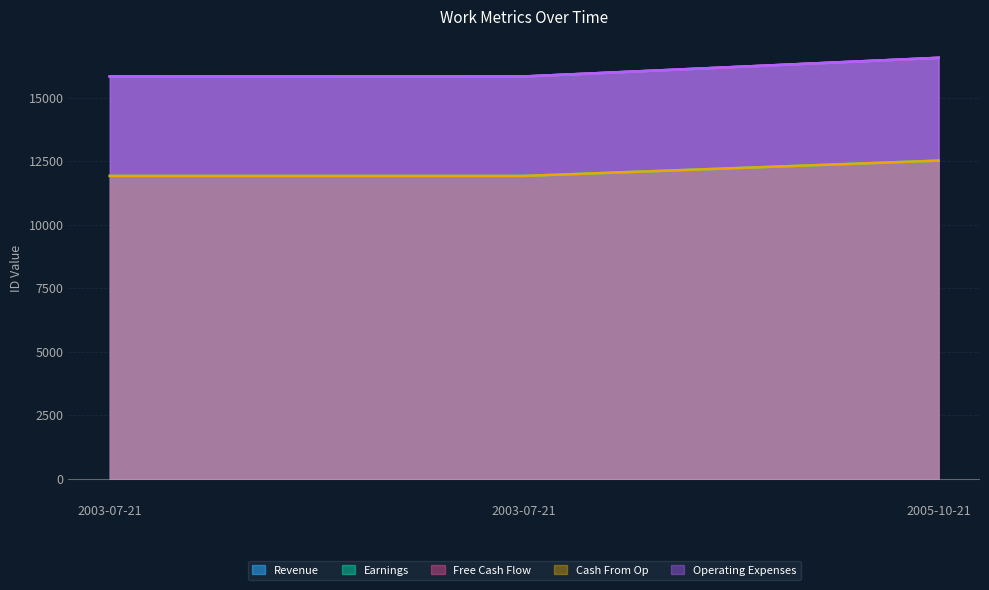

Is the value of Free Cash Flow at 2005-10-21 greater than the value of Operating Expenses at 2003-07-21?

Yes